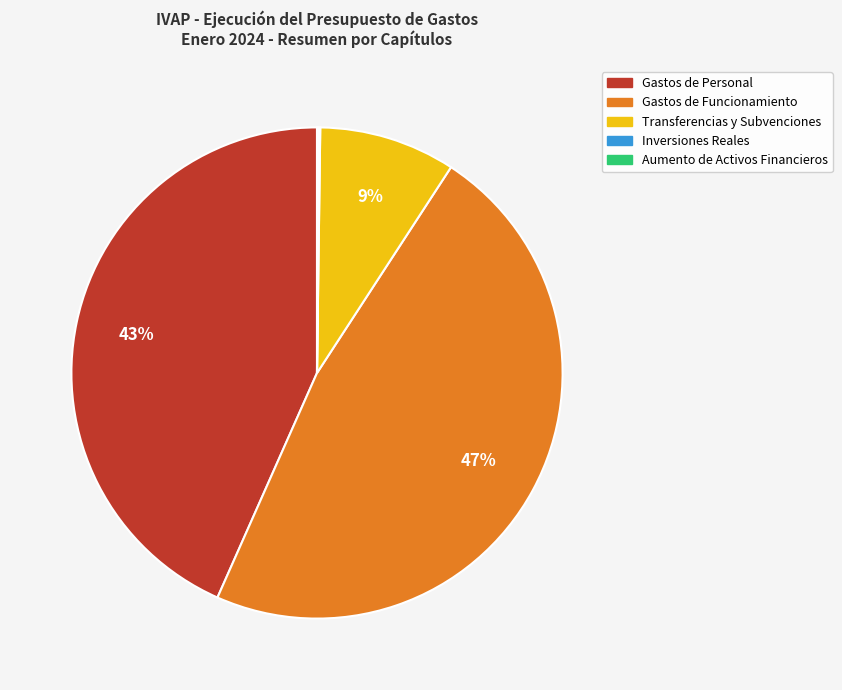

Does any single category account for the majority?

No